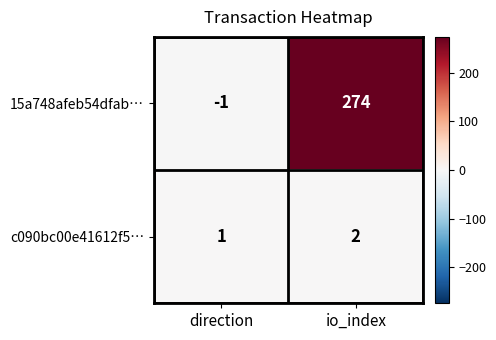

At which category does the chart reach its peak across all series?

io_index